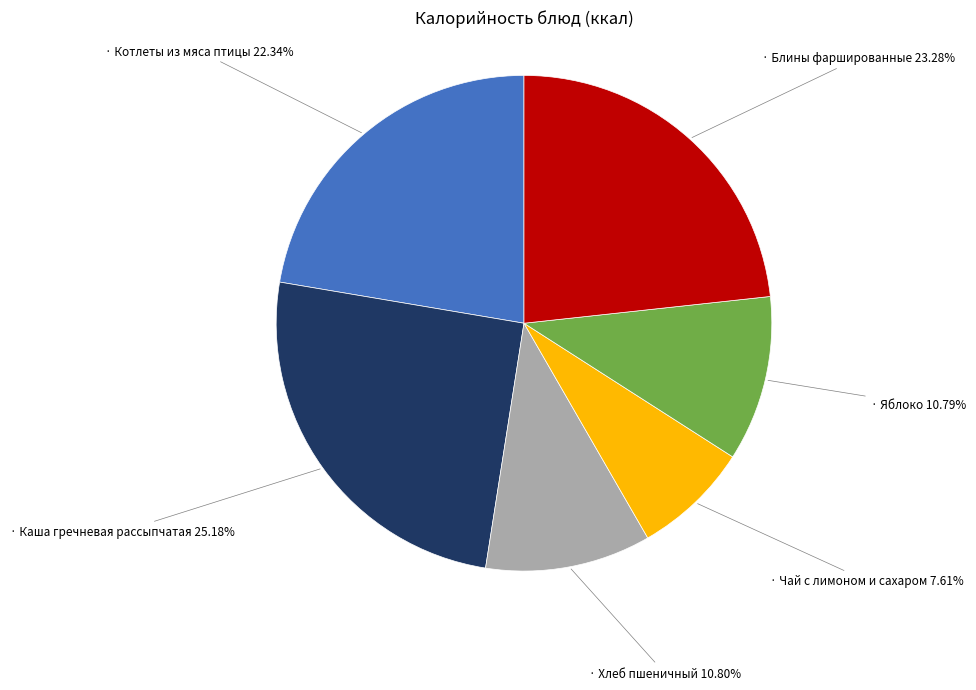

Is there a majority slice in this chart?

No